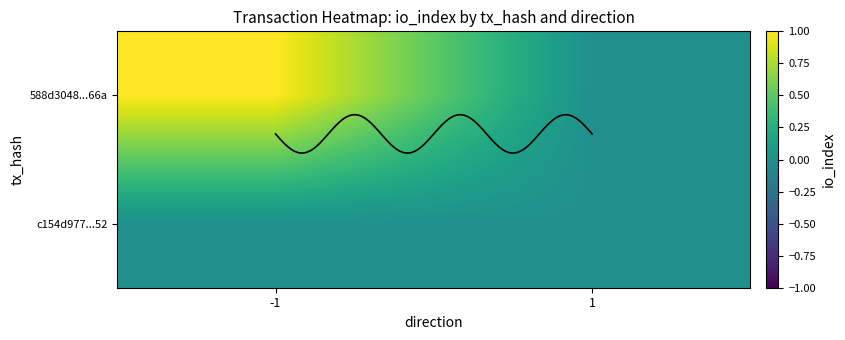

Count the c154d9773cf45fadd202e582f8a0872da925452 values in the range 0 to 1.

2